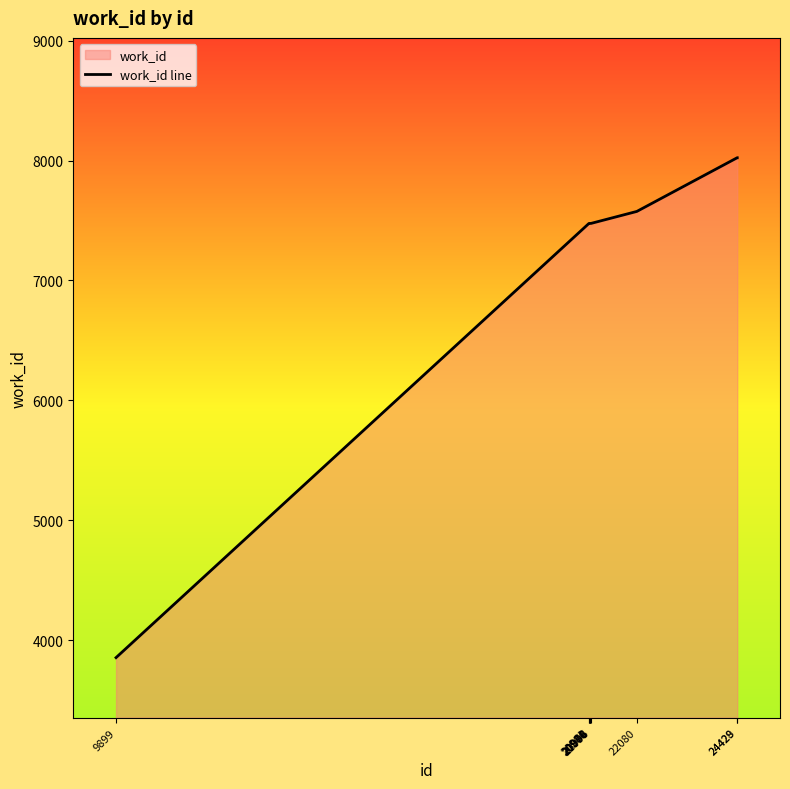

Approximately how many times larger is the value at 20970 compared to 20984?

1.0